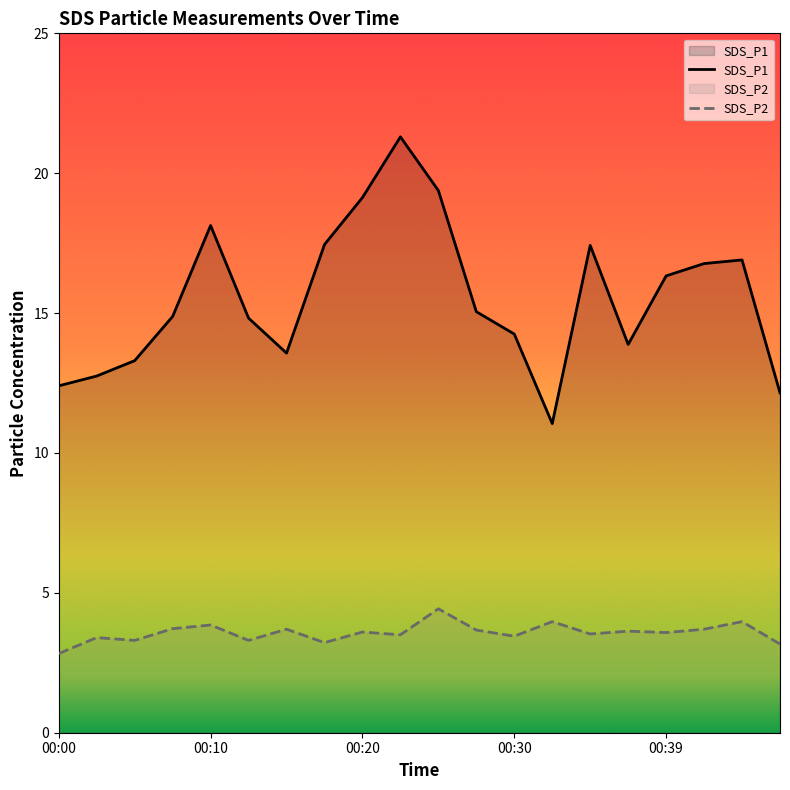

True or false: SDS_P2 has more than 2 interior local peaks.

True